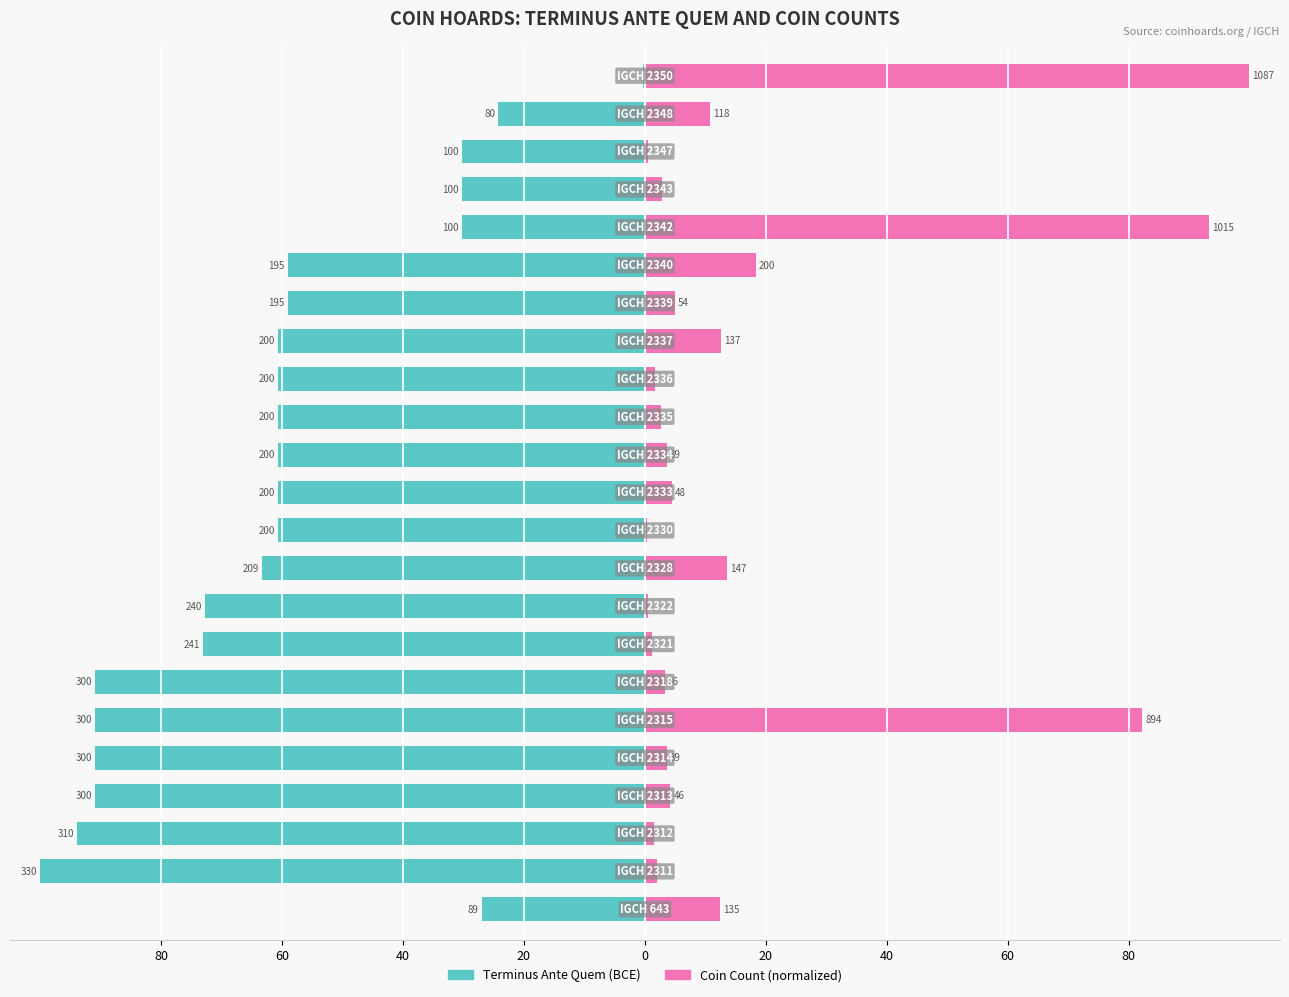

What is the difference between the second highest and minimum values in the Coin Count (normalized) series?

93.0